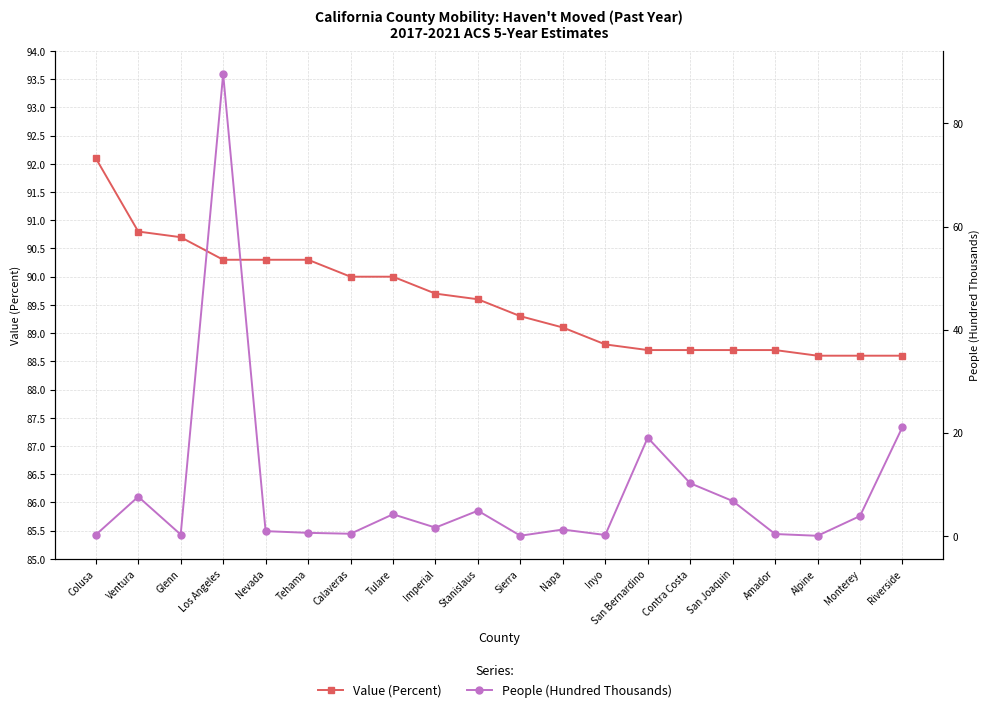

True or false: Value (Percent) and People (Hundred Thousands) cross at least once.

False